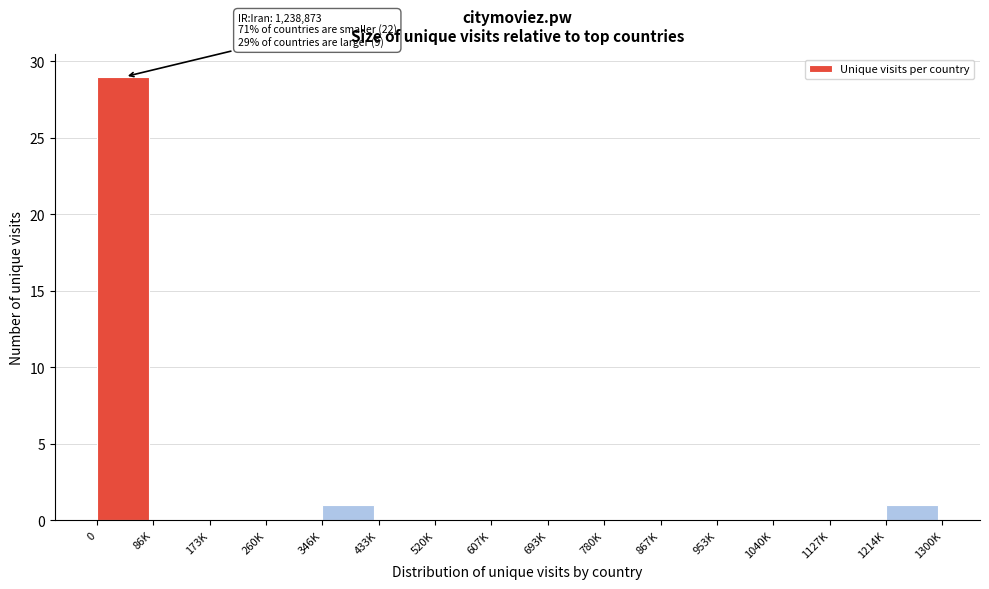

Reading left to right, extract all data points from this chart.

0=29	86K=0	173K=0	260K=0	346K=1	433K=0	520K=0	607K=0	693K=0	780K=0	867K=0	953K=0	1040K=0	1127K=0	1214K=1